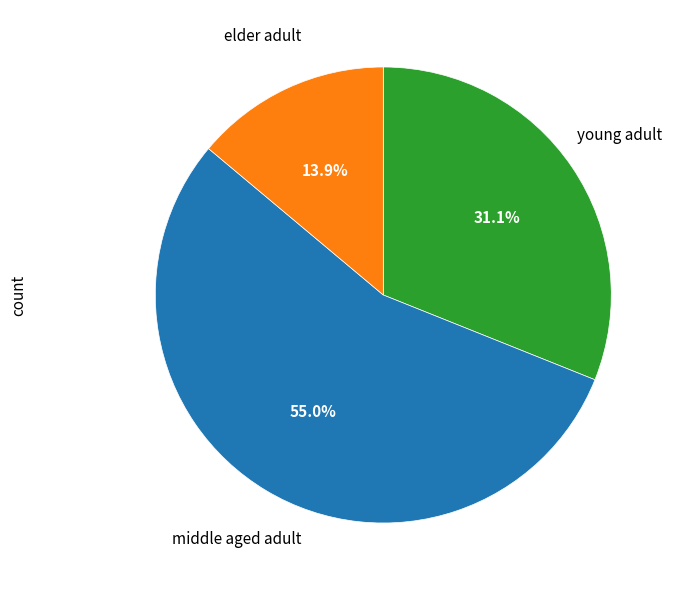

Does any single category account for the majority?

Yes